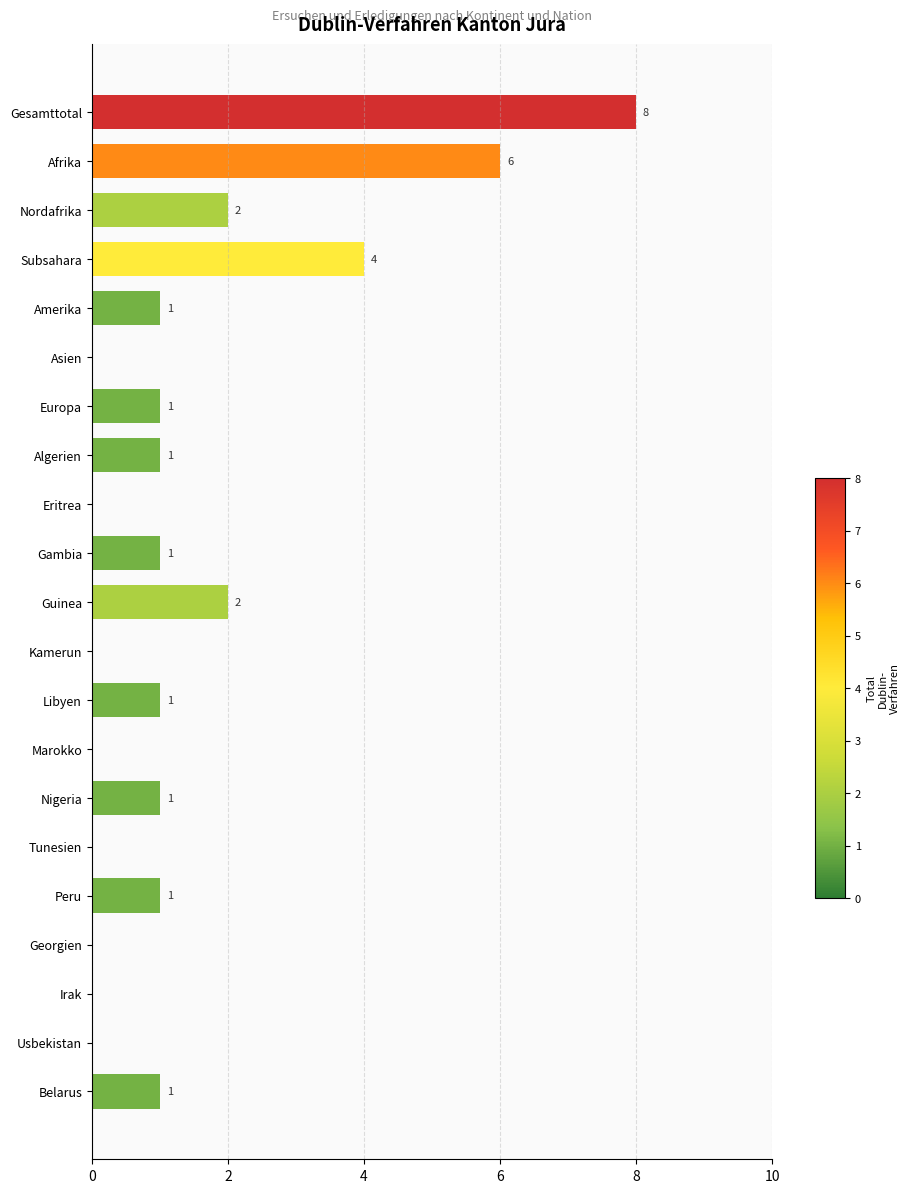

How many values are between 0 and 1?

16